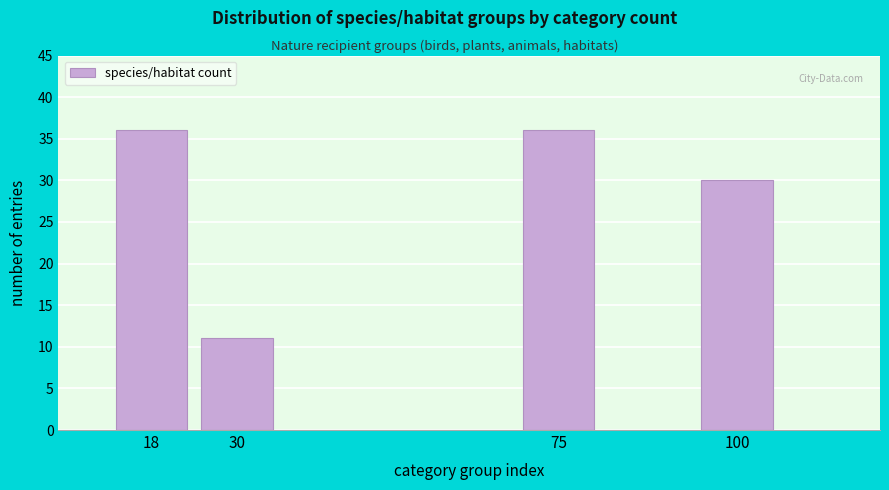

Reading right to left, list all the values displayed in this chart.

100=30	75=36	30=11	18=36